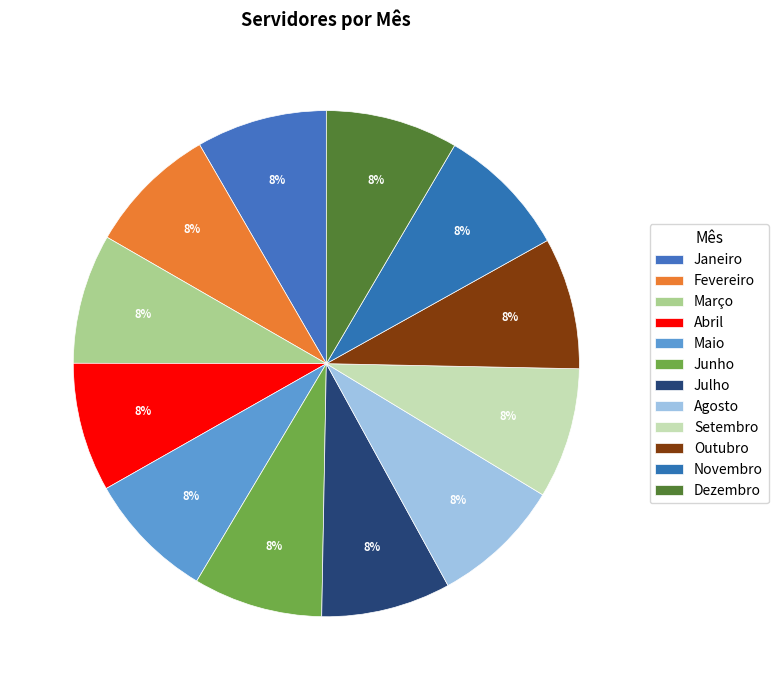

Count the number of slices in the pie.

12